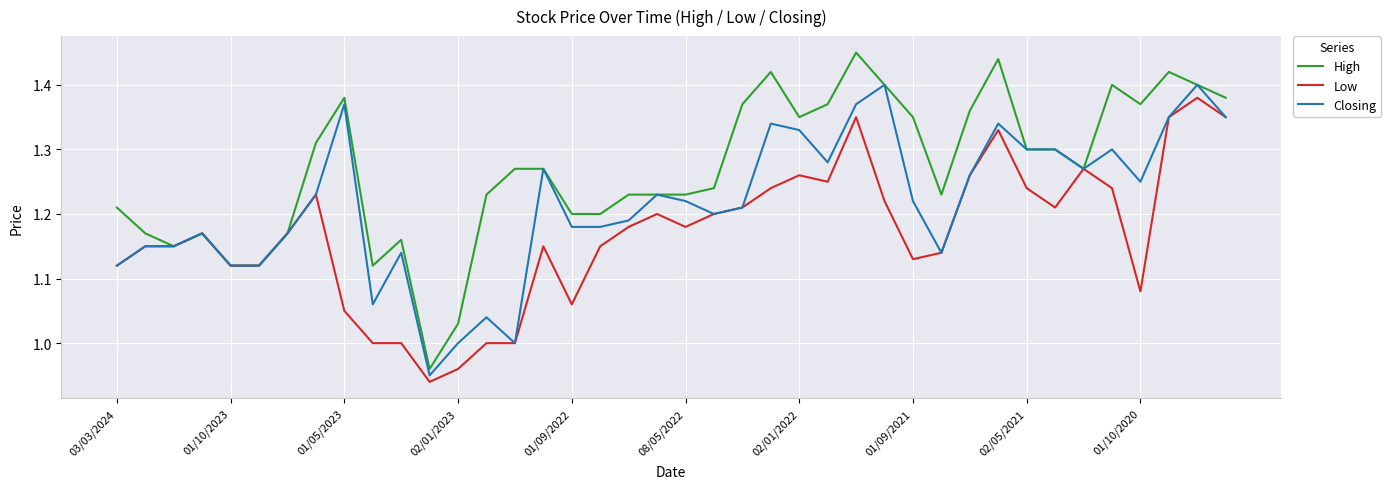

Which series has the largest range (max minus min)?

High